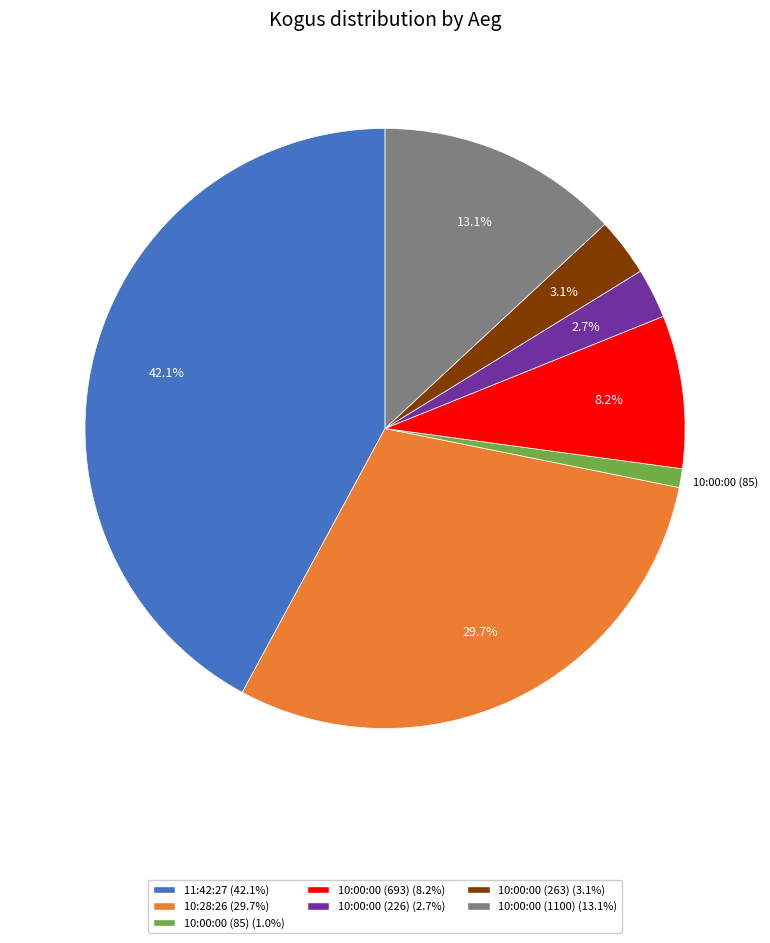

Count the number of slices in the pie.

7